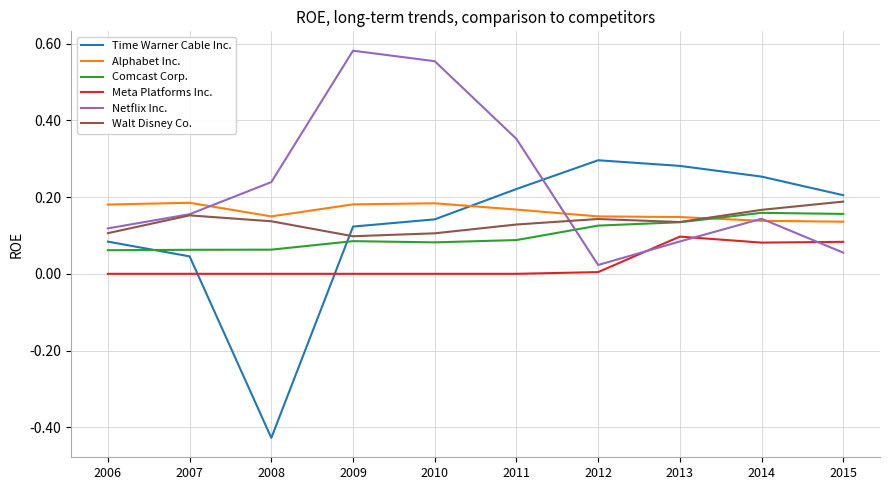

At which category does the chart reach its minimum across all series?

2008